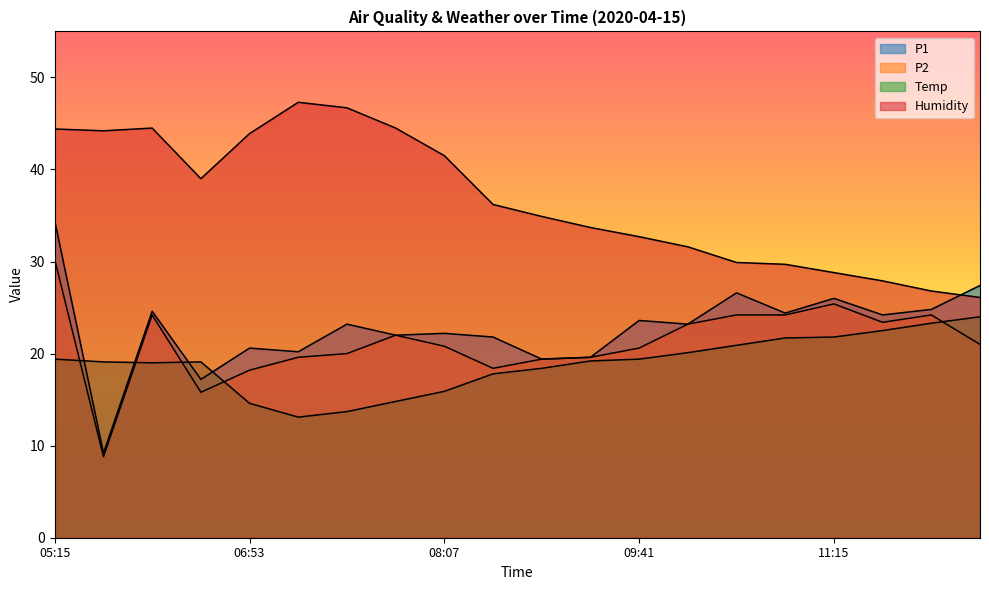

What is the difference between the P1 values at 07:49 and 11:15?

4.0